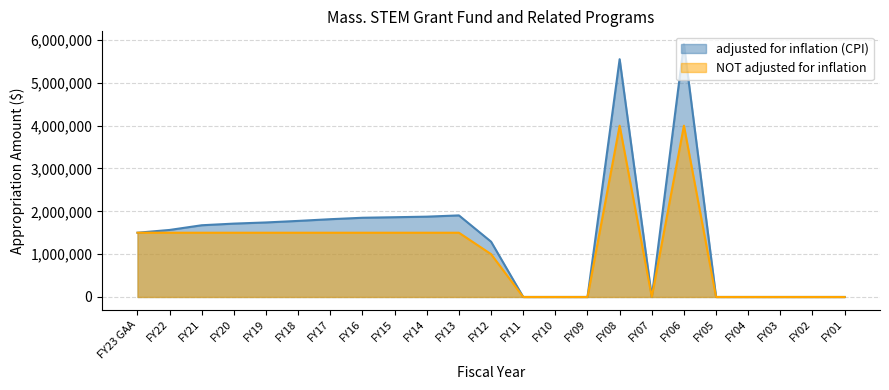

The NOT adjusted for inflation series shows 1500000 at FY17. True or false?

True